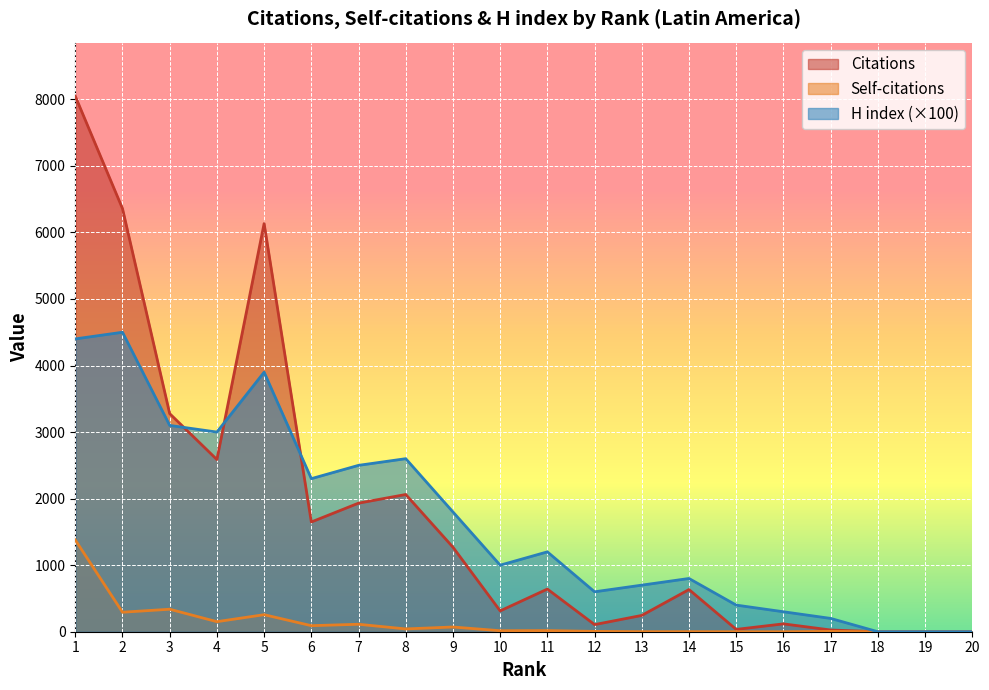

Which label corresponds to the largest value in the chart?

1